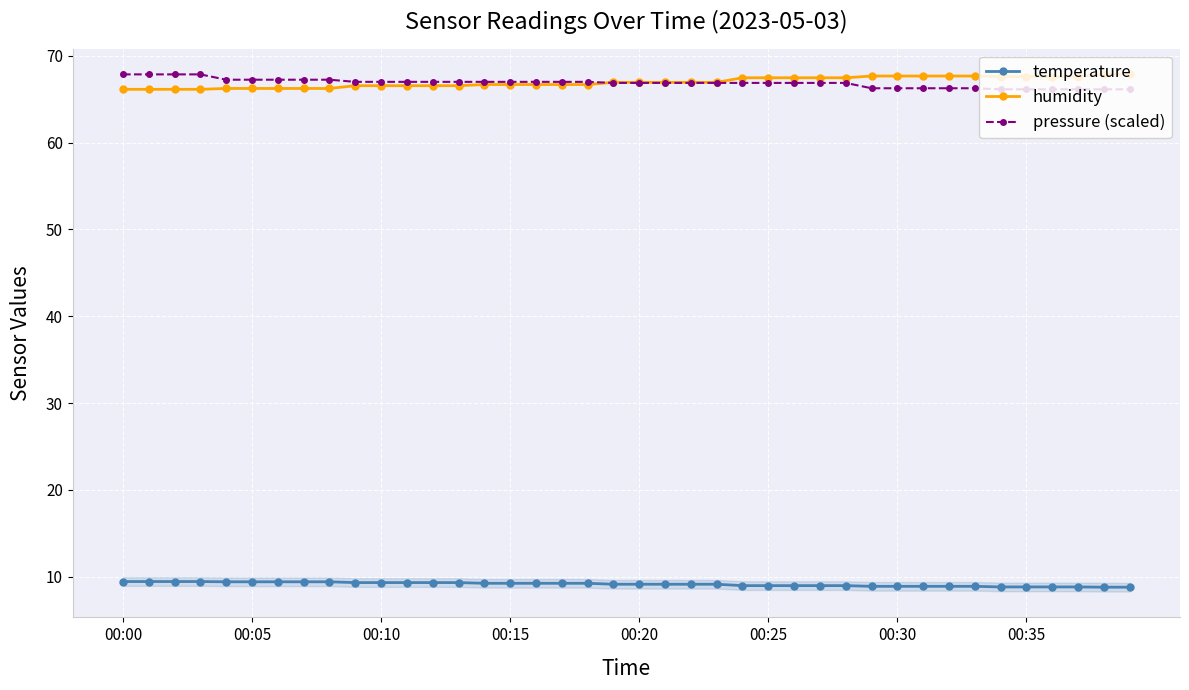

The temperature series shows 12.2 at 33. True or false?

False